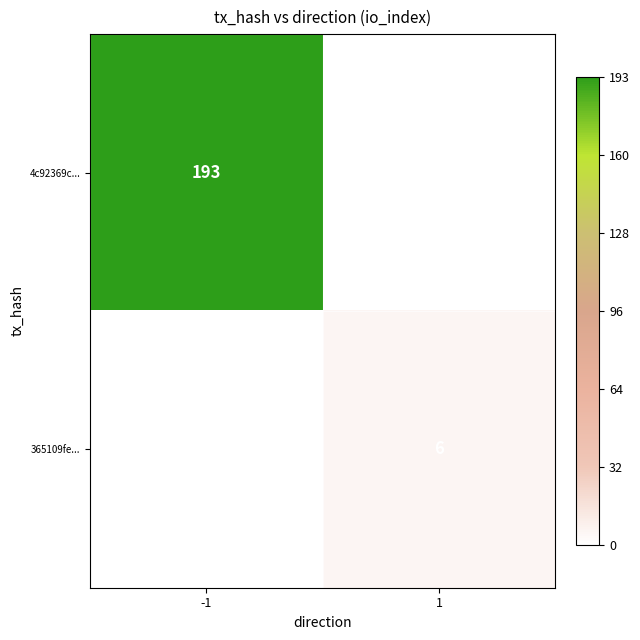

Is the value of 4c92369c... at -1 greater than the value of 365109fe... at 1?

Yes